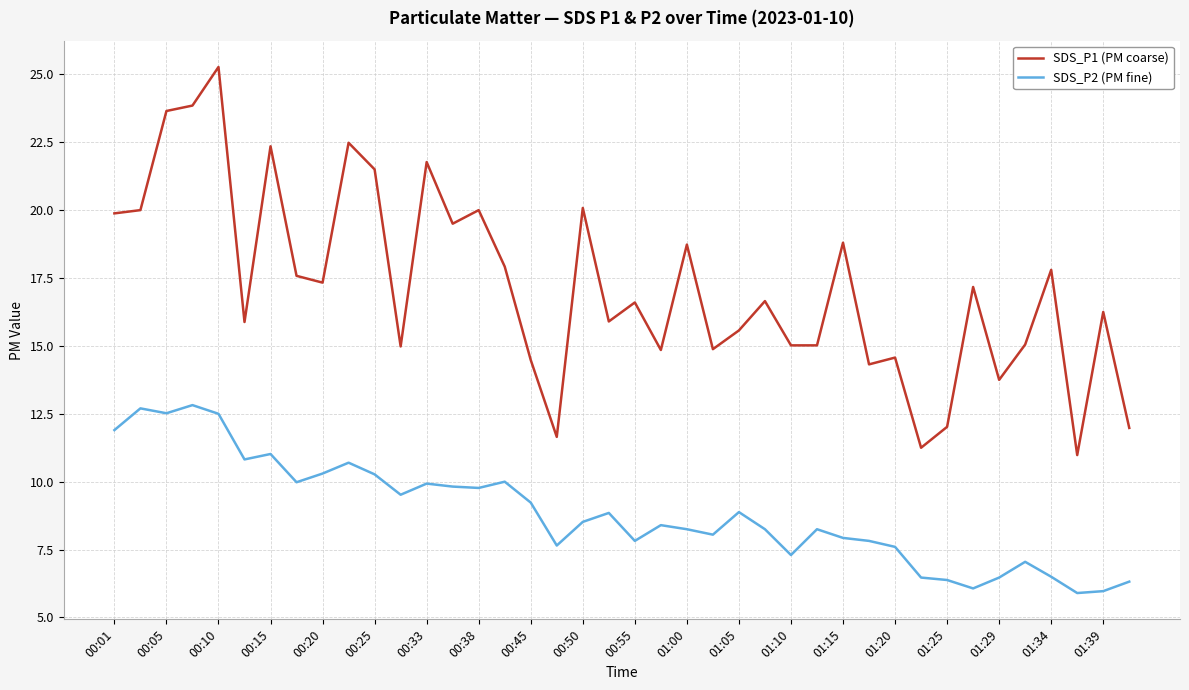

True or false: SDS_P1 (PM coarse) and SDS_P2 (PM fine) intersect in this chart.

False